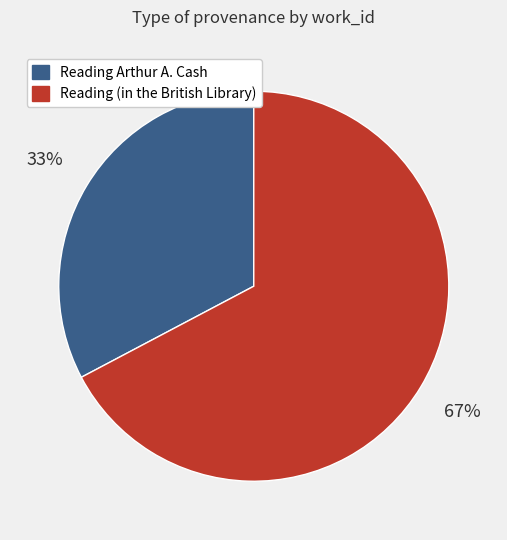

Count the number of slices in the pie.

2